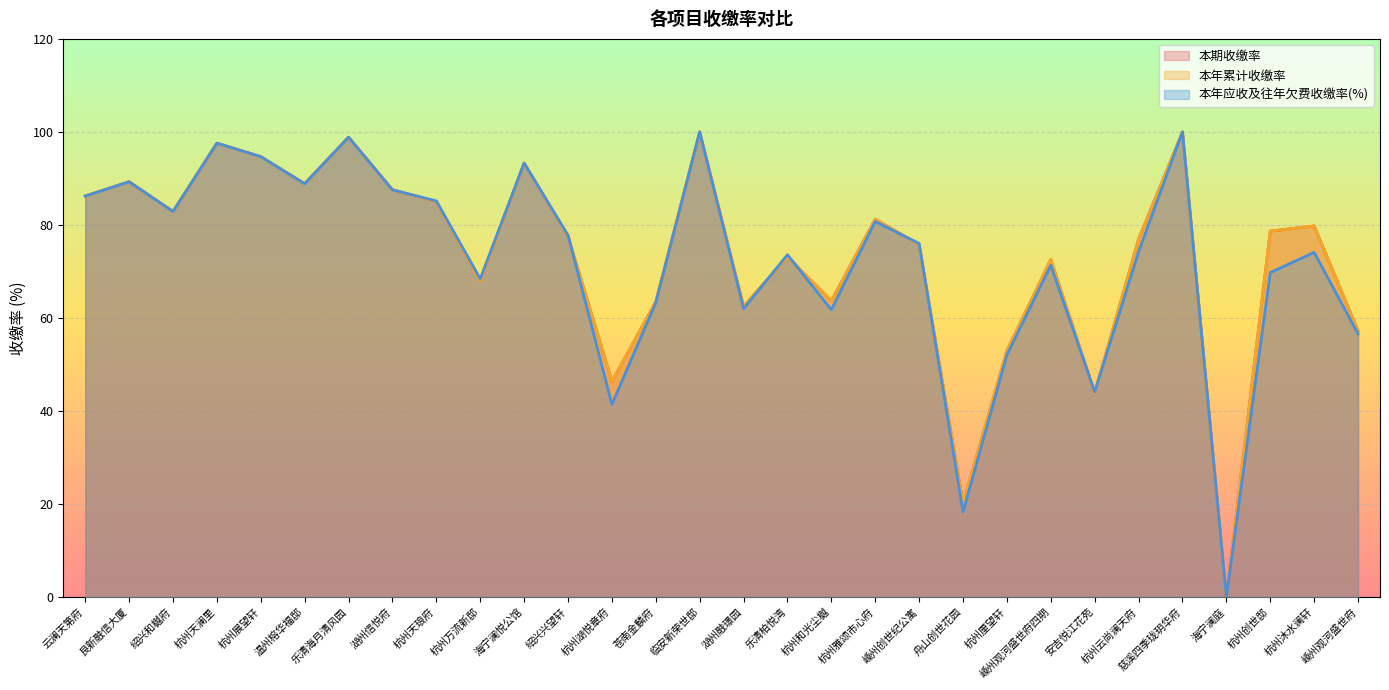

Reading left to right, extract all data points from this chart.

本期收缴率: 云澜天第府=86.2	艮新融信大厦=89.3	绍兴和樾府=82.9	杭州天澜里=97.6	杭州展望轩=94.7	温州榕华福邸=88.9	乐清海月清风园=98.9	湖州信悦府=87.5	杭州天琅府=85.0	杭州万流新邸=67.9	海宁澜悦公馆=93.3	绍兴兴望轩=77.6	杭州湖悦章府=46.4	苍南金麟府=63.5	临安新荣世邸=100.0	湖州融璟园=62.5	乐清柏悦湾=73.1	杭州和光尘樾=63.7	杭州雅颂市心府=81.3	嵊州创世纪公寓=75.7	舟山创世花园=20.1	杭州厘望轩=53.0	嵊州观河盛世府四期=72.6	安吉悦江花苑=43.9	杭州云尚澜天府=77.0	慈溪四季珑玥华府=100.0	海宁澜庭=0.0	杭州创世邸=78.7	杭州沐水澜轩=79.8	嵊州观河盛世府=57.2
本年累计收缴率: 云澜天第府=86.2	艮新融信大厦=89.3	绍兴和樾府=82.9	杭州天澜里=97.6	杭州展望轩=94.7	温州榕华福邸=88.9	乐清海月清风园=98.9	湖州信悦府=87.5	杭州天琅府=85.0	杭州万流新邸=67.9	海宁澜悦公馆=93.3	绍兴兴望轩=77.6	杭州湖悦章府=46.4	苍南金麟府=63.5	临安新荣世邸=100.0	湖州融璟园=62.5	乐清柏悦湾=73.1	杭州和光尘樾=63.7	杭州雅颂市心府=81.3	嵊州创世纪公寓=75.7	舟山创世花园=20.1	杭州厘望轩=53.0	嵊州观河盛世府四期=72.6	安吉悦江花苑=43.9	杭州云尚澜天府=77.0	慈溪四季珑玥华府=100.0	海宁澜庭=0.0	杭州创世邸=78.7	杭州沐水澜轩=79.8	嵊州观河盛世府=57.2
本年应收及往年欠费收缴率(%): 云澜天第府=86.2	艮新融信大厦=89.3	绍兴和樾府=82.9	杭州天澜里=97.6	杭州展望轩=94.7	温州榕华福邸=88.9	乐清海月清风园=98.9	湖州信悦府=87.5	杭州天琅府=85.2	杭州万流新邸=68.4	海宁澜悦公馆=93.3	绍兴兴望轩=77.8	杭州湖悦章府=41.4	苍南金麟府=63.3	临安新荣世邸=100.0	湖州融璟园=62.0	乐清柏悦湾=73.6	杭州和光尘樾=61.8	杭州雅颂市心府=80.7	嵊州创世纪公寓=76.0	舟山创世花园=18.3	杭州厘望轩=52.1	嵊州观河盛世府四期=71.3	安吉悦江花苑=44.1	杭州云尚澜天府=74.2	慈溪四季珑玥华府=100.0	海宁澜庭=0.0	杭州创世邸=69.8	杭州沐水澜轩=74.1	嵊州观河盛世府=56.6